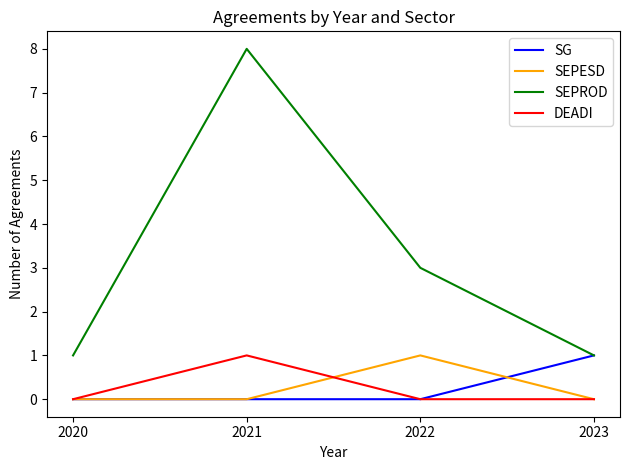

Is the value of SEPROD at 2022 greater than the value of SEPESD at 2021?

Yes